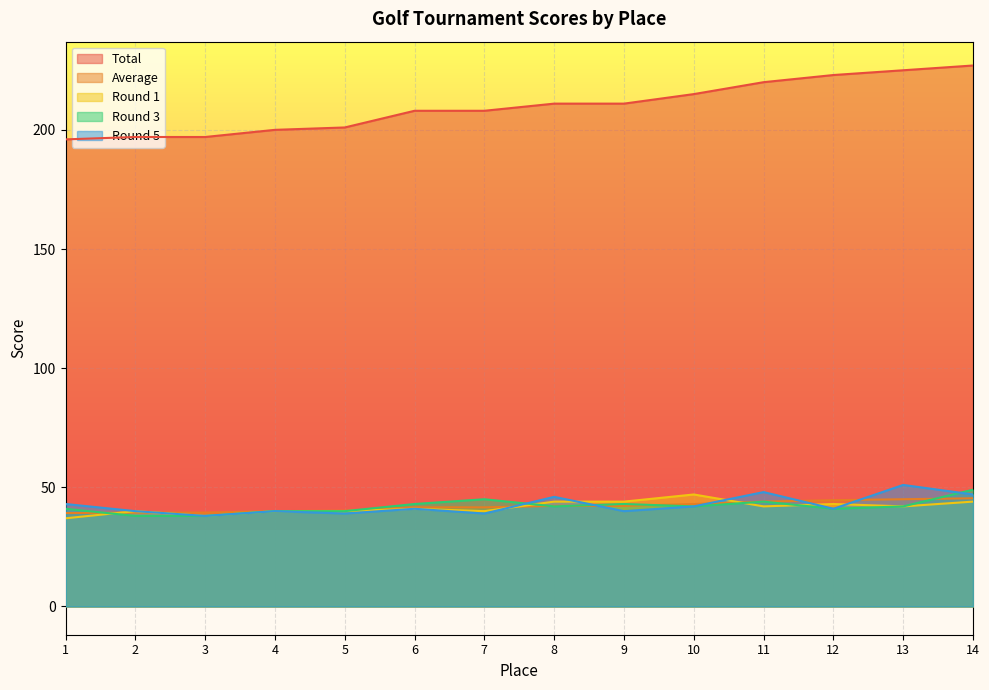

Rank the series by their maximum value, from lowest to highest.

Average, Round 1, Round 3, Round 5, Total